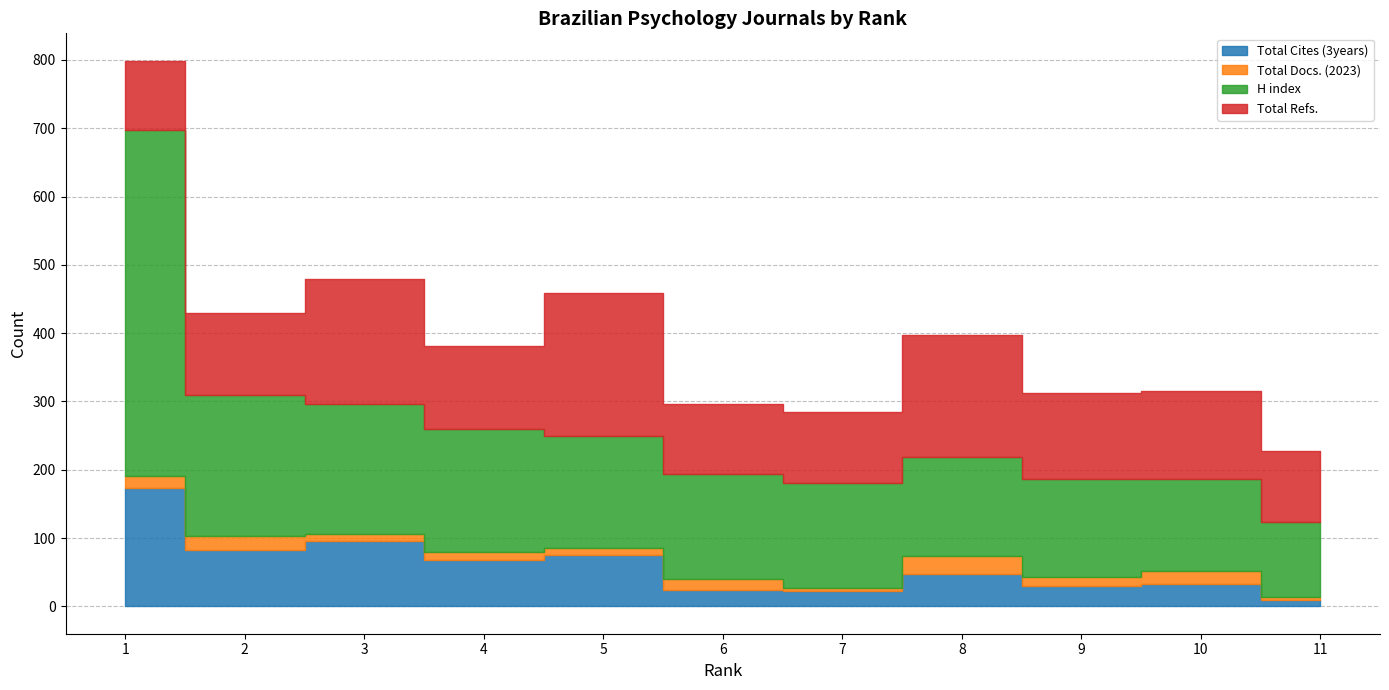

What is the difference between the maximum and second lowest values in the Total Docs. (2023) series?

21